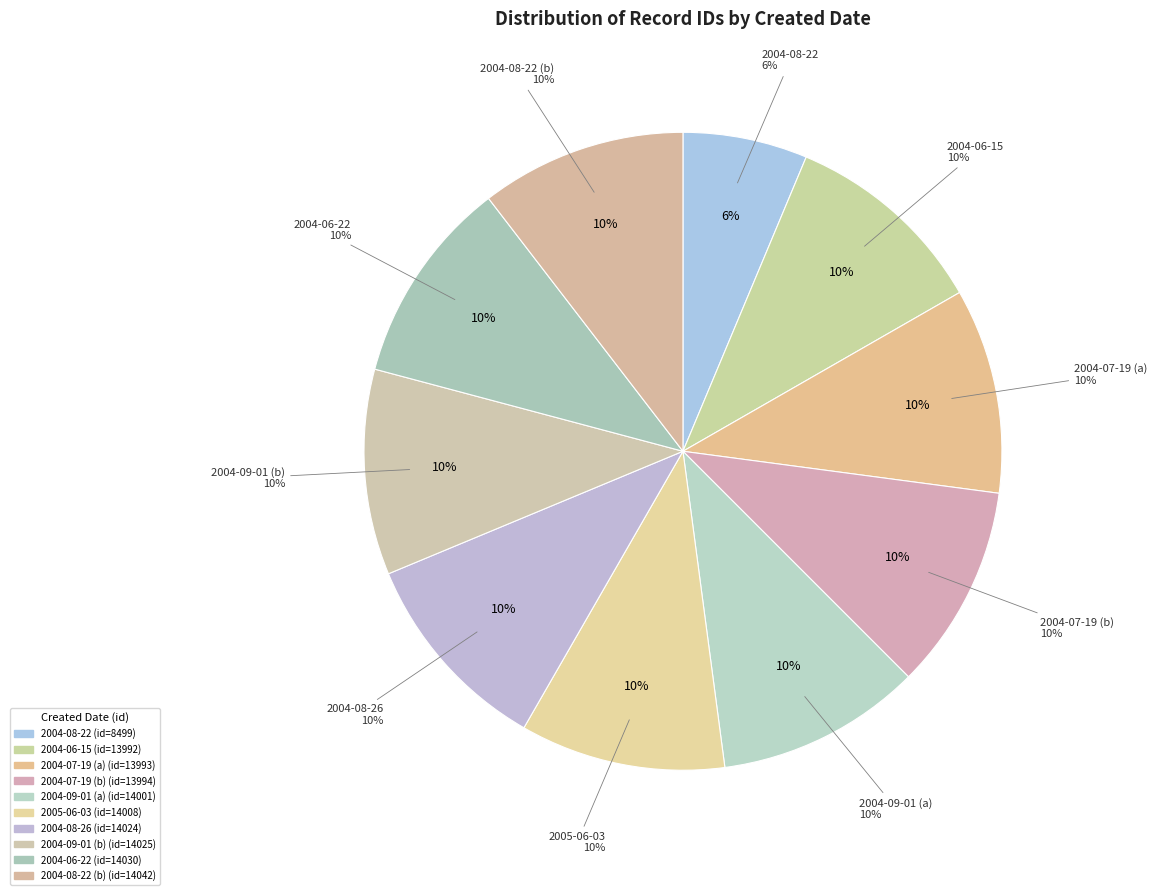

What is the ratio of the value at 2005-06-03 to the value at 2004-08-22 (b)?

1.0